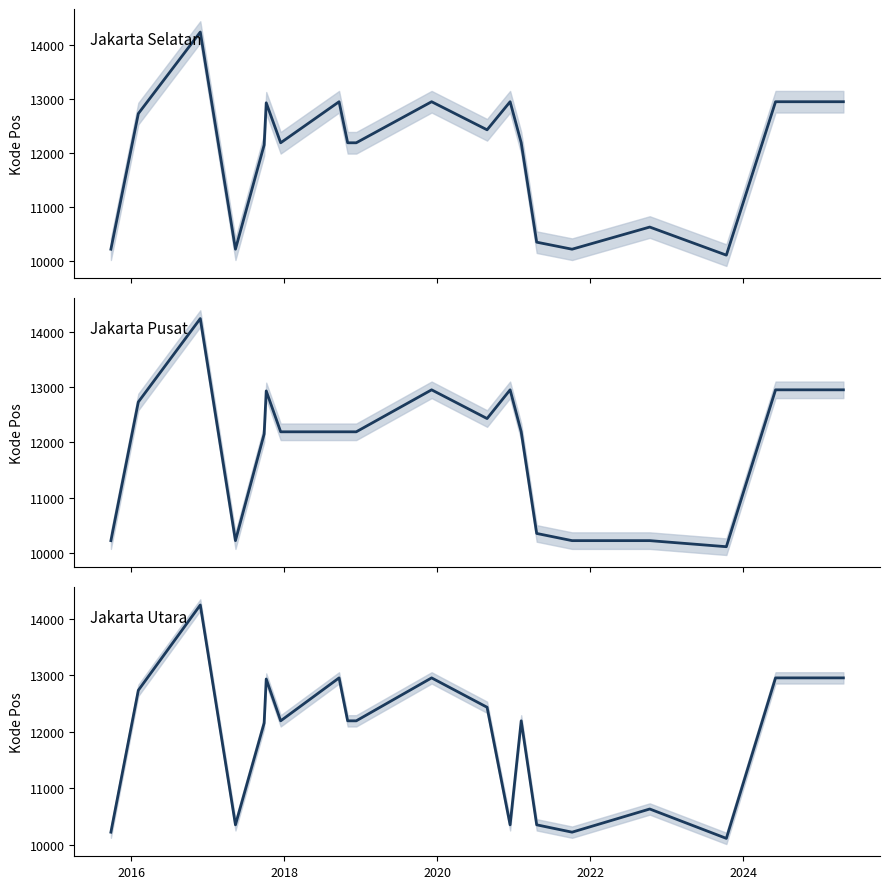

How many interior local peaks does the Jakarta Utara series have?

6